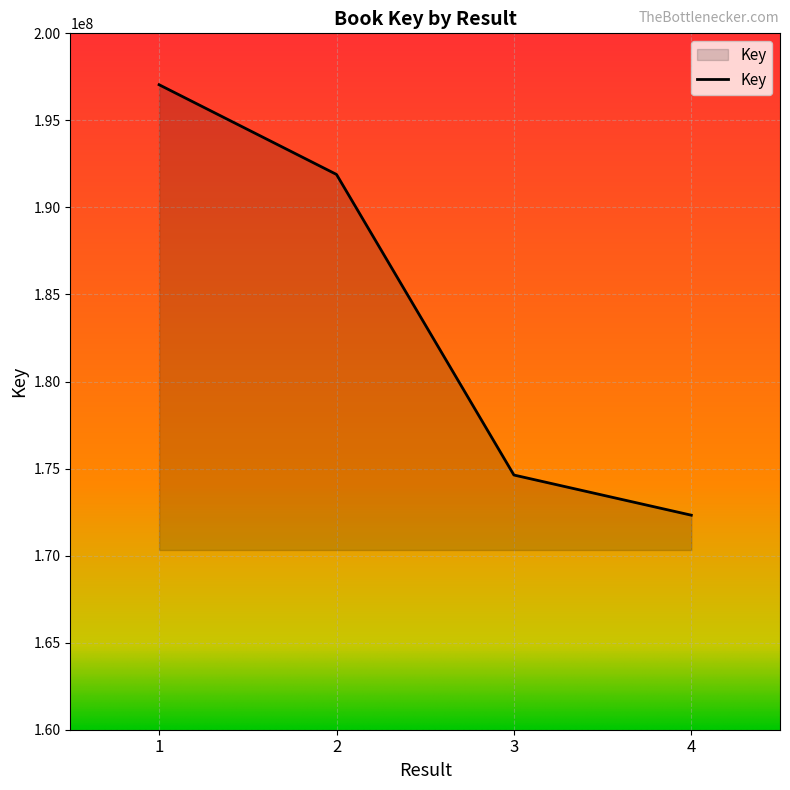

Count the number of data series in this chart.

1